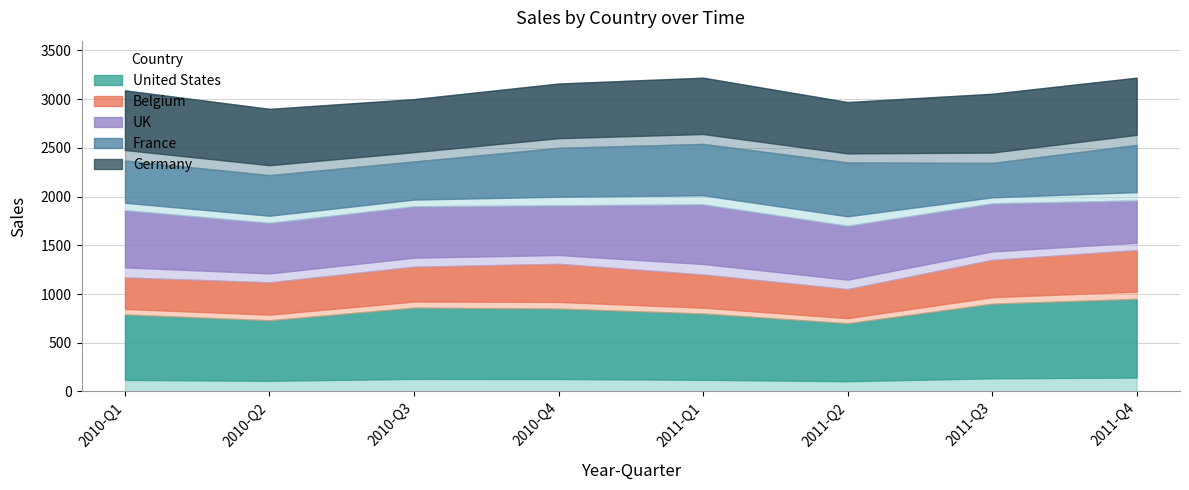

The value of Belgium at 2010-Q3 is 420. True or false?

True